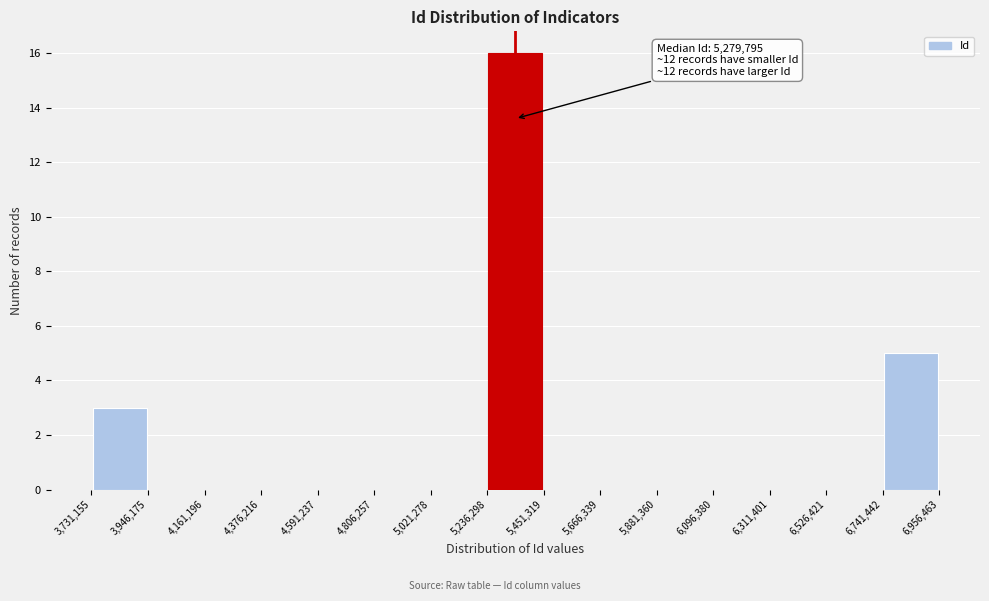

Which range on the x-axis has the tallest bar?

5,236,298 to 5,451,319